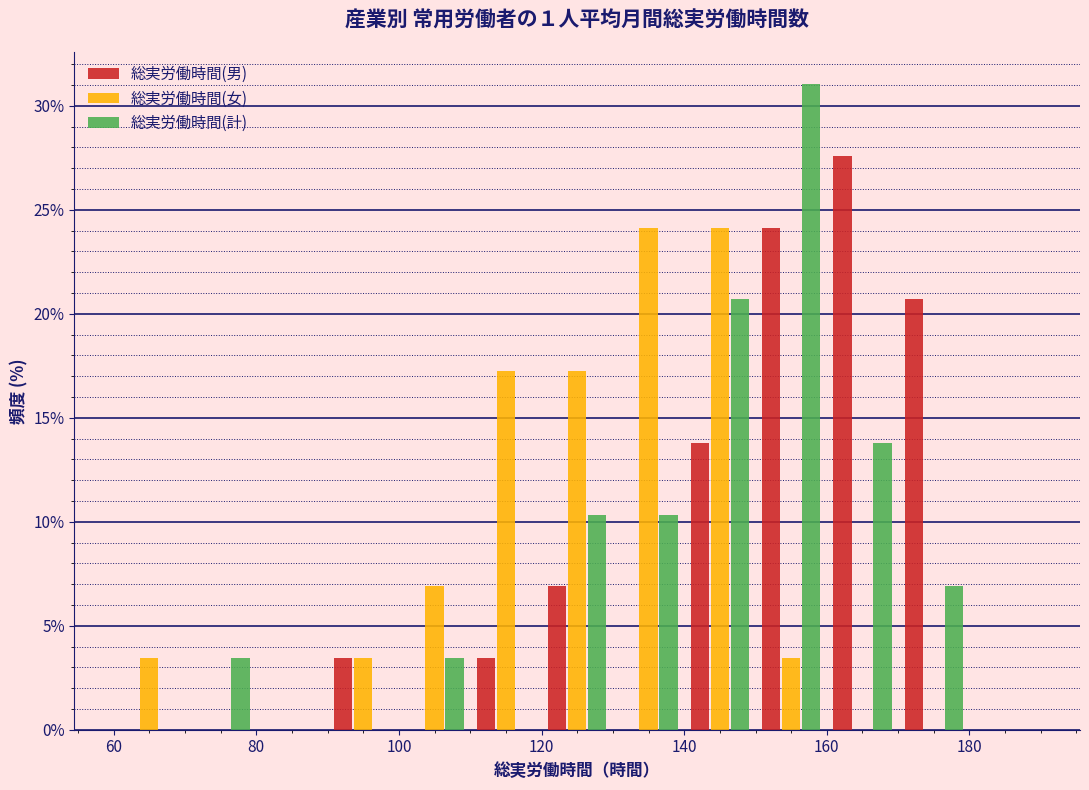

Reading left to right, transcribe this chart: for each range on the x-axis, give the height of each series' bar. The values are not printed on the chart, so give them approximately, as read against the axis.

60 to 70: 総実労働時間(男)=0	総実労働時間(女)=3.5	総実労働時間(計)=0
70 to 80: 総実労働時間(男)=0	総実労働時間(女)=0	総実労働時間(計)=3.5
80 to 90: 総実労働時間(男)=0	総実労働時間(女)=0	総実労働時間(計)=0
90 to 100: 総実労働時間(男)=3.5	総実労働時間(女)=3.5	総実労働時間(計)=0
100 to 110: 総実労働時間(男)=0	総実労働時間(女)=7.0	総実労働時間(計)=3.5
110 to 120: 総実労働時間(男)=3.5	総実労働時間(女)=17.0	総実労働時間(計)=0
120 to 130: 総実労働時間(男)=7.0	総実労働時間(女)=17.0	総実労働時間(計)=10.5
130 to 140: 総実労働時間(男)=0	総実労働時間(女)=24.0	総実労働時間(計)=10.5
140 to 150: 総実労働時間(男)=14.0	総実労働時間(女)=24.0	総実労働時間(計)=20.5
150 to 160: 総実労働時間(男)=24.0	総実労働時間(女)=3.5	総実労働時間(計)=31.0
160 to 170: 総実労働時間(男)=27.5	総実労働時間(女)=0	総実労働時間(計)=14.0
170 to 180: 総実労働時間(男)=20.5	総実労働時間(女)=0	総実労働時間(計)=7.0
180 to 190: 総実労働時間(男)=0	総実労働時間(女)=0	総実労働時間(計)=0